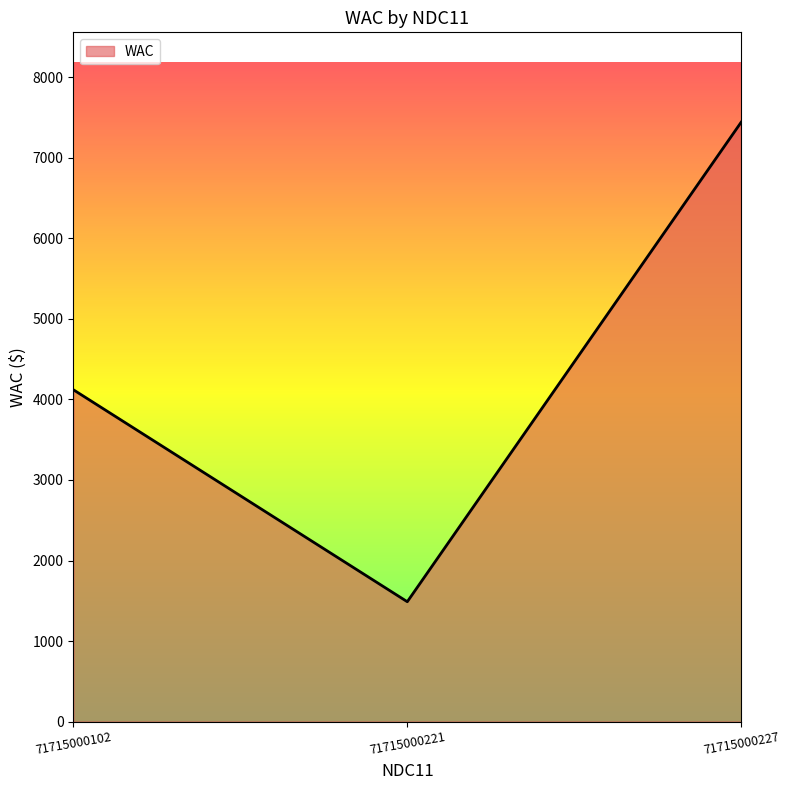

What is the average value?

4349.8